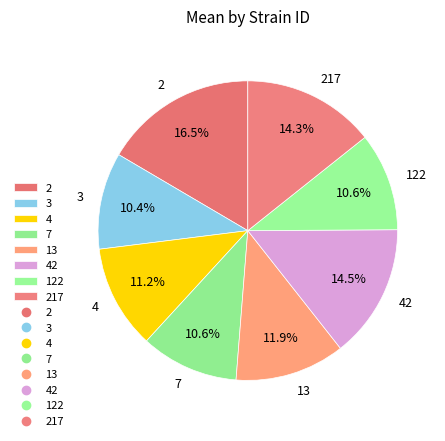

Is there any slice that represents more than half of the pie?

No